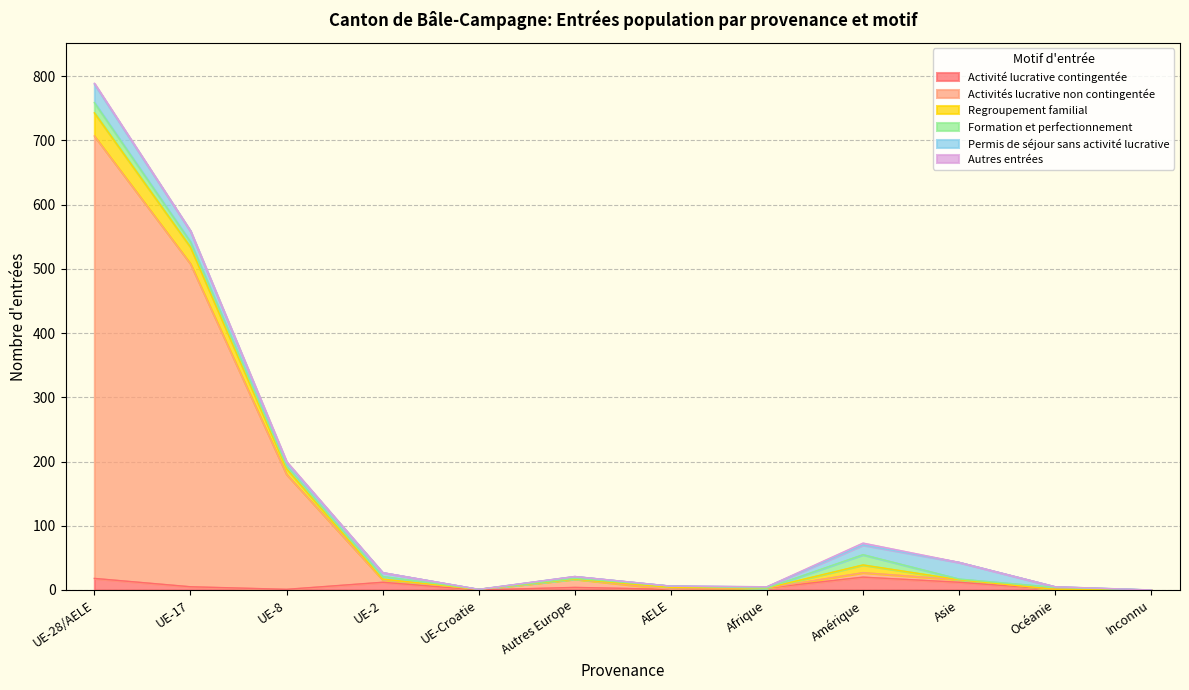

Which series has the largest range (max minus min)?

Activités lucrative non contingentée